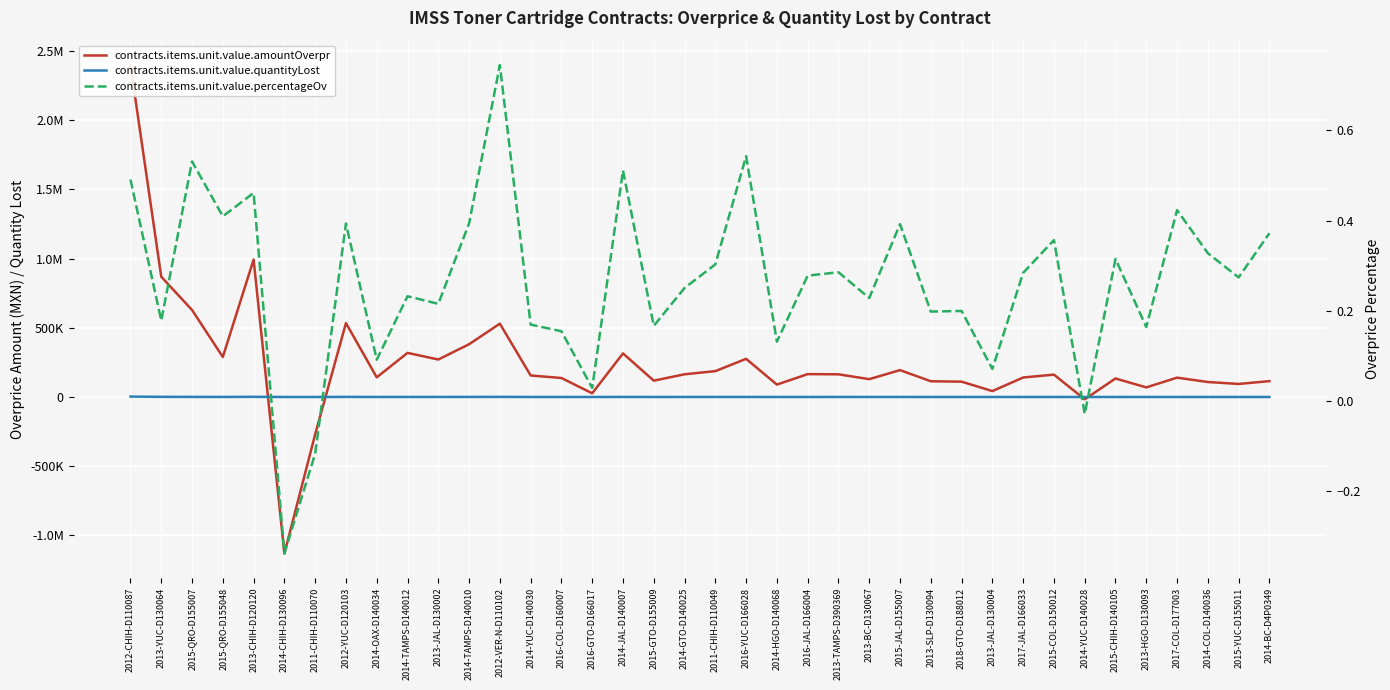

Reading right to left, transcribe all the data shown in this chart.

contracts.items.unit.value.amountOverpr: 2014-BC-D4P0349=114632.6	2015-YUC-D155011=94322.2	2014-COL-D140036=108204.7	2017-COL-D177003=139878.9	2013-HGO-D130093=69288.1	2015-CHIH-D140105=133784.4	2014-YUC-D140028=-16547.5	2015-COL-D150012=161669.1	2017-JAL-D166033=140914.4	2013-JAL-D130004=42806.3	2018-GTO-D188012=110876.1	2013-SLP-D130094=113727.0	2015-JAL-D155007=194288.0	2013-BC-D130067=128885.3	2013-TAMPS-D390369=163915.4	2016-JAL-D166004=165298.4	2014-HGO-D140068=89610.2	2016-YUC-D166028=275840.7	2011-CHIH-D110049=186979.5	2014-GTO-D140025=164083.3	2015-GTO-D155009=118031.1	2014-JAL-D140007=315012.4	2016-GTO-D166017=26738.4	2016-COL-D160007=137228.1	2014-YUC-D140030=155568.5	2012-VER-N-D110102=530066.5	2014-TAMPS-D140010=381257.5	2013-JAL-D130002=270909.9	2014-TAMPS-D140012=318818.0	2014-OAX-D140034=142172.1	2012-YUC-D120103=534338.2	2011-CHIH-D110070=-269783.1	2014-CHIH-D130096=-1131122.6	2013-CHIH-D120120=993280.2	2015-QRO-D155048=289242.3	2015-QRO-D155007=628766.1	2013-YUC-D130064=869078.5	2012-CHIH-D110087=2399078.2
contracts.items.unit.value.quantityLost: 2014-BC-D4P0349=124.9	2015-YUC-D155011=95.9	2014-COL-D140036=117.9	2017-COL-D177003=101.5	2013-HGO-D130093=85.3	2015-CHIH-D140105=136.1	2014-YUC-D140028=0.0	2015-COL-D150012=164.4	2017-JAL-D166033=102.3	2013-JAL-D130004=52.7	2018-GTO-D188012=104.2	2013-SLP-D130094=140.0	2015-JAL-D155007=197.6	2013-BC-D130067=158.7	2013-TAMPS-D390369=201.8	2016-JAL-D166004=130.1	2014-HGO-D140068=97.7	2016-YUC-D166028=217.1	2011-CHIH-D110049=236.2	2014-GTO-D140025=178.9	2015-GTO-D155009=120.0	2014-JAL-D140007=343.4	2016-GTO-D166017=21.0	2016-COL-D160007=108.0	2014-YUC-D140030=169.6	2012-VER-N-D110102=683.3	2014-TAMPS-D140010=415.6	2013-JAL-D130002=333.6	2014-TAMPS-D140012=250.9	2014-OAX-D140034=183.3	2012-YUC-D120103=582.4	2011-CHIH-D110070=0.0	2014-CHIH-D130096=0.0	2013-CHIH-D120120=1223.0	2015-QRO-D155048=227.6	2015-QRO-D155007=639.4	2013-YUC-D130064=1070.1	2012-CHIH-D110087=3092.7
contracts.items.unit.value.percentageOv: 2014-BC-D4P0349=0.4	2015-YUC-D155011=0.3	2014-COL-D140036=0.3	2017-COL-D177003=0.4	2013-HGO-D130093=0.2	2015-CHIH-D140105=0.3	2014-YUC-D140028=-0.0	2015-COL-D150012=0.4	2017-JAL-D166033=0.3	2013-JAL-D130004=0.1	2018-GTO-D188012=0.2	2013-SLP-D130094=0.2	2015-JAL-D155007=0.4	2013-BC-D130067=0.2	2013-TAMPS-D390369=0.3	2016-JAL-D166004=0.3	2014-HGO-D140068=0.1	2016-YUC-D166028=0.5	2011-CHIH-D110049=0.3	2014-GTO-D140025=0.3	2015-GTO-D155009=0.2	2014-JAL-D140007=0.5	2016-GTO-D166017=0.0	2016-COL-D160007=0.2	2014-YUC-D140030=0.2	2012-VER-N-D110102=0.7	2014-TAMPS-D140010=0.4	2013-JAL-D130002=0.2	2014-TAMPS-D140012=0.2	2014-OAX-D140034=0.1	2012-YUC-D120103=0.4	2011-CHIH-D110070=-0.1	2014-CHIH-D130096=-0.3	2013-CHIH-D120120=0.5	2015-QRO-D155048=0.4	2015-QRO-D155007=0.5	2013-YUC-D130064=0.2	2012-CHIH-D110087=0.5